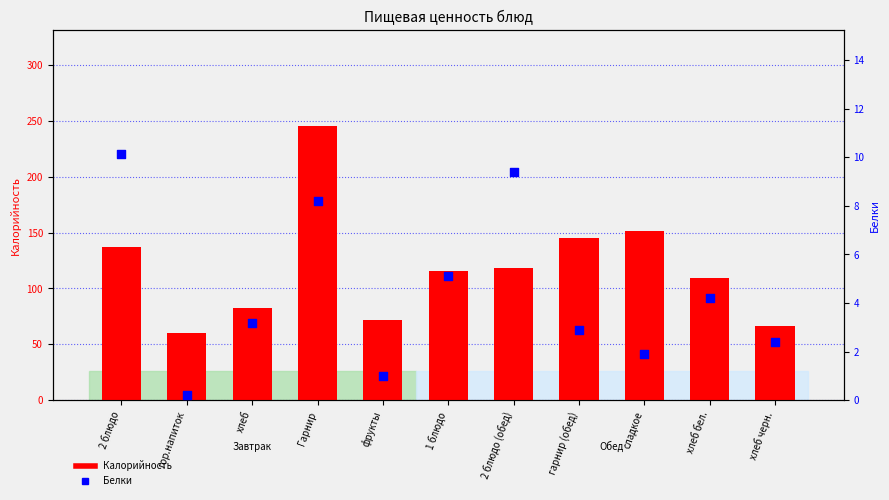

Is the value of Калорийность at 2 блюдо (обед) greater than the value of Белки at Гарнир?

Yes